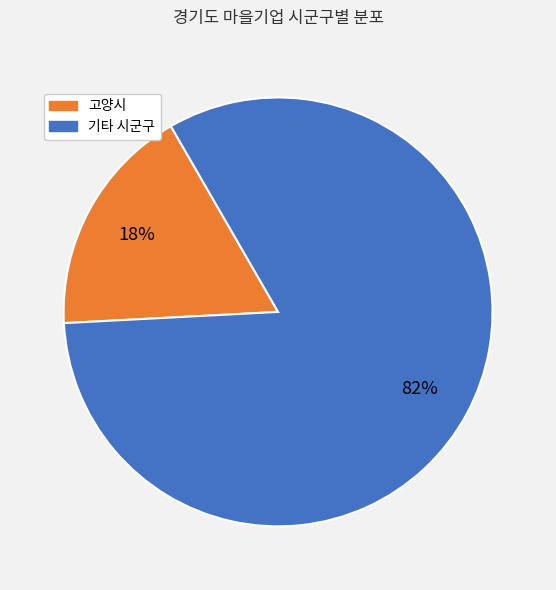

How many slices are in this pie chart?

2